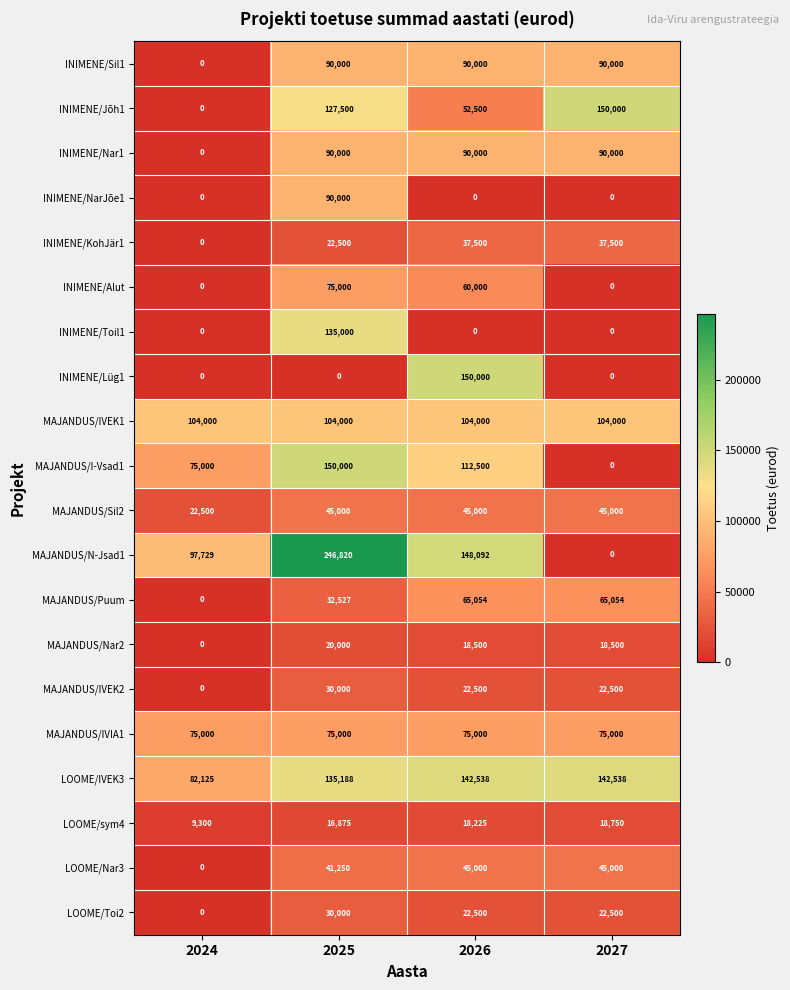

True or false: INIMENE/NarJõe1 has a value of 0 at 2024.

True